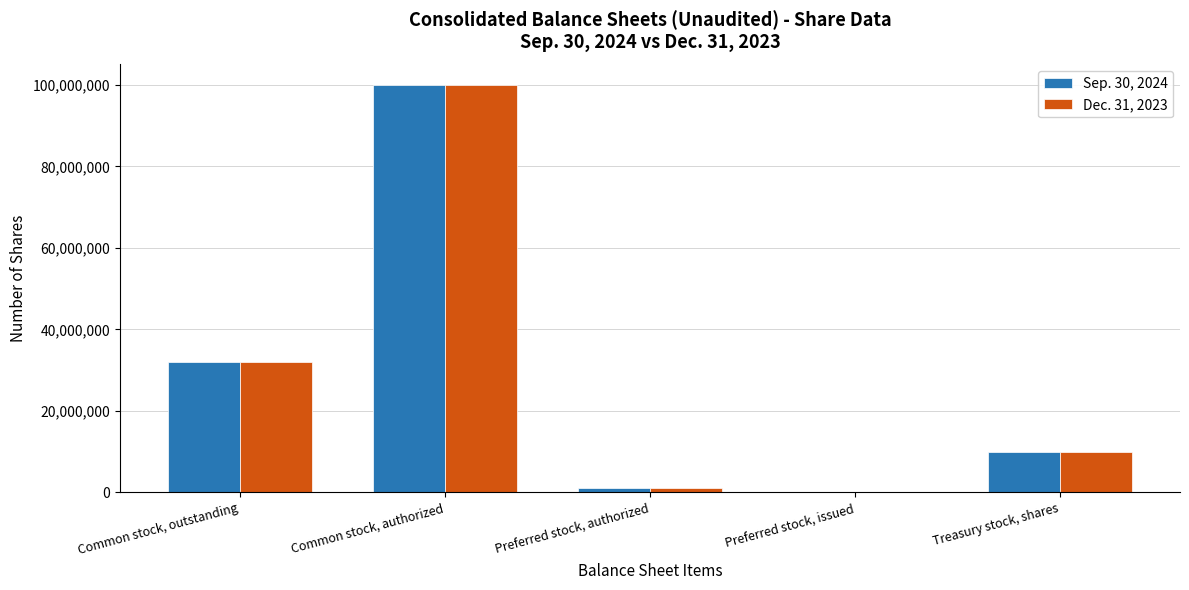

Does the chart contain stacked bars?

No